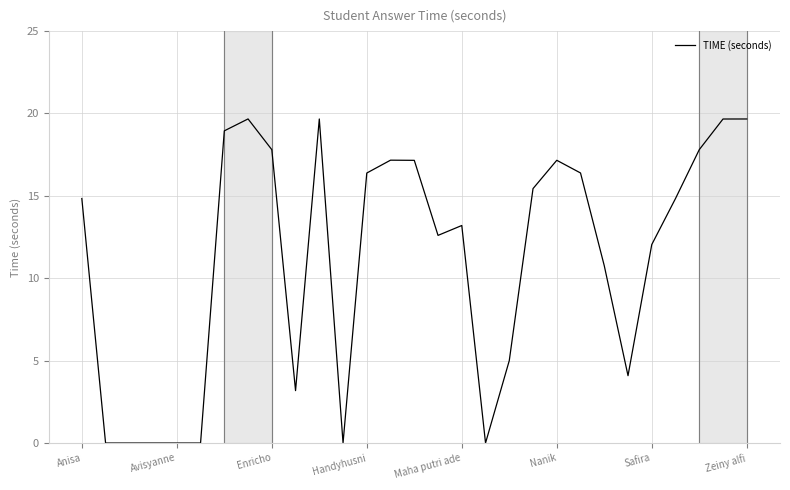

What is the difference between the maximum and minimum values?

19.7